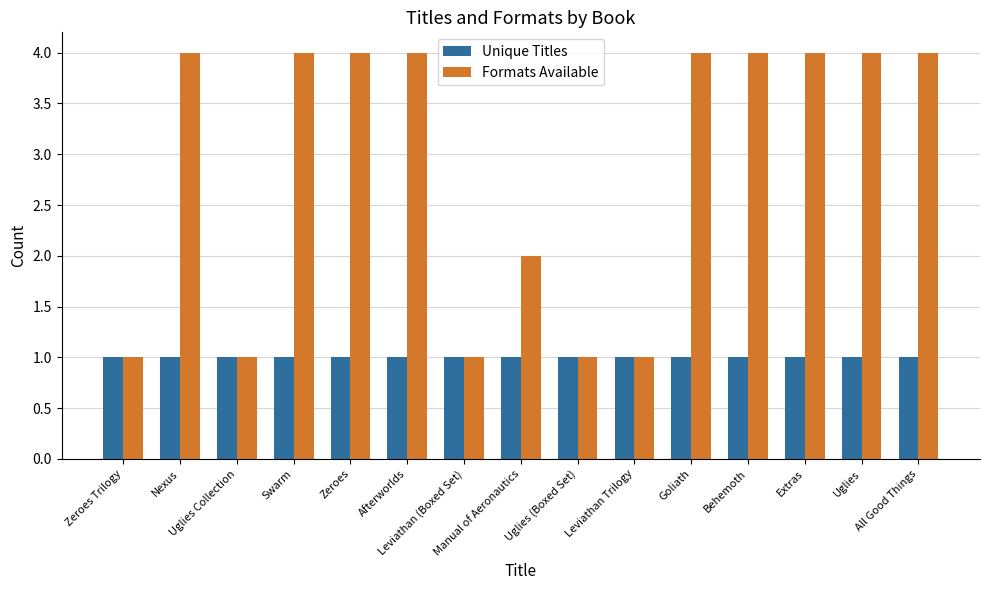

What is the highest value of the Formats Available series?

4